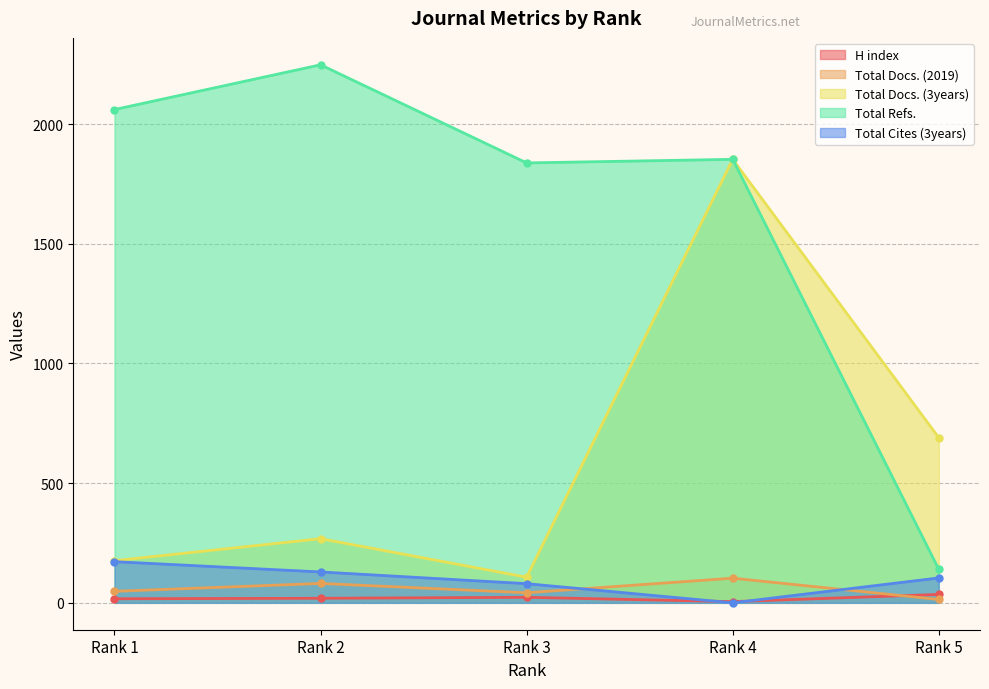

What is the difference between the H index values at Rank 3 and Rank 5?

12